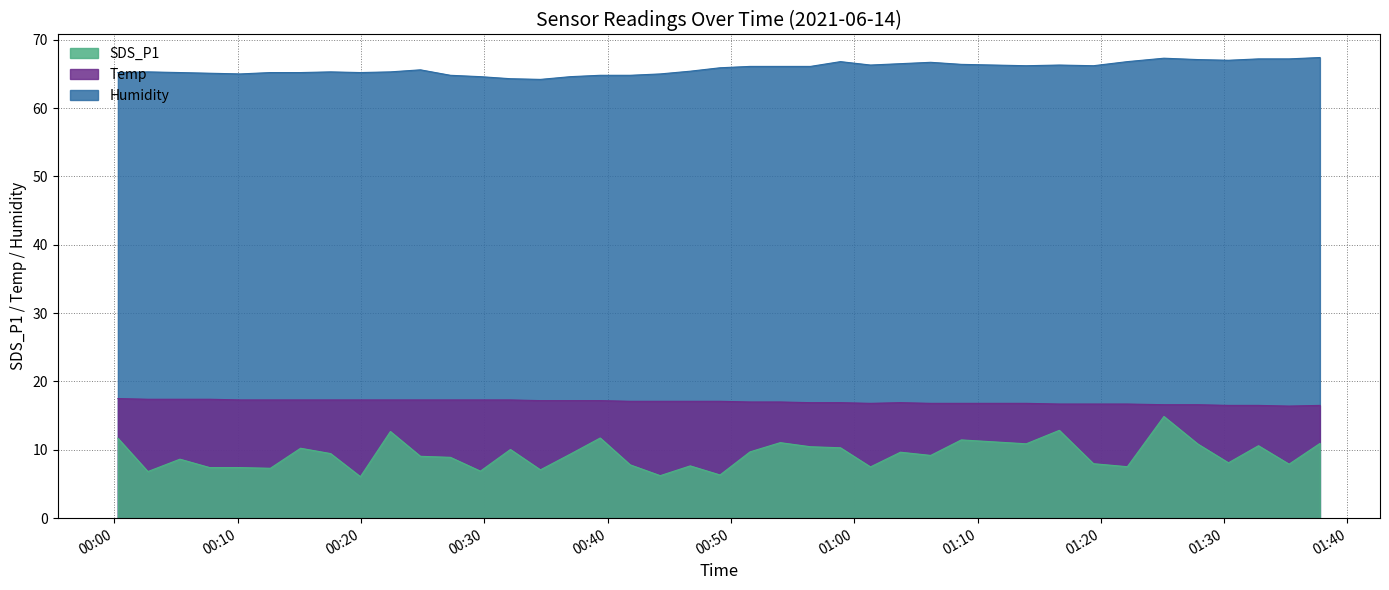

The value of SDS_P1 at 2021/06/14 00:27:15 is 8.9. True or false?

True